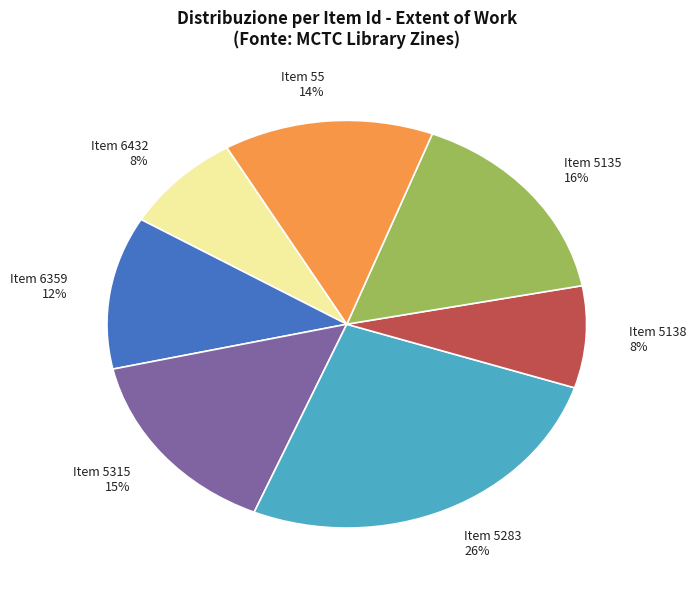

Does any single category account for the majority?

No